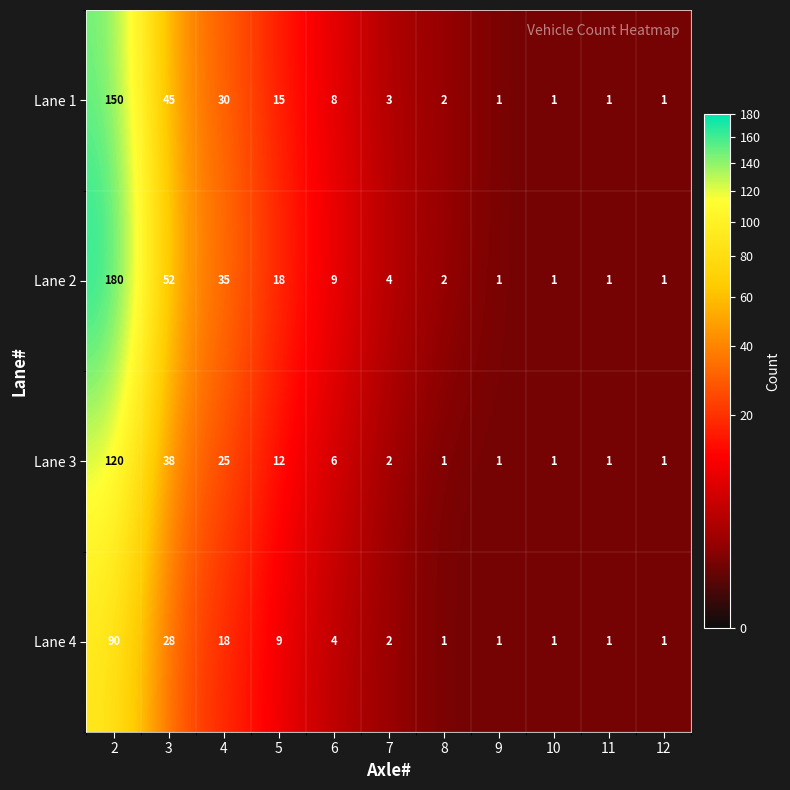

What is the difference between the Lane 1 values at 9 and 2?

149